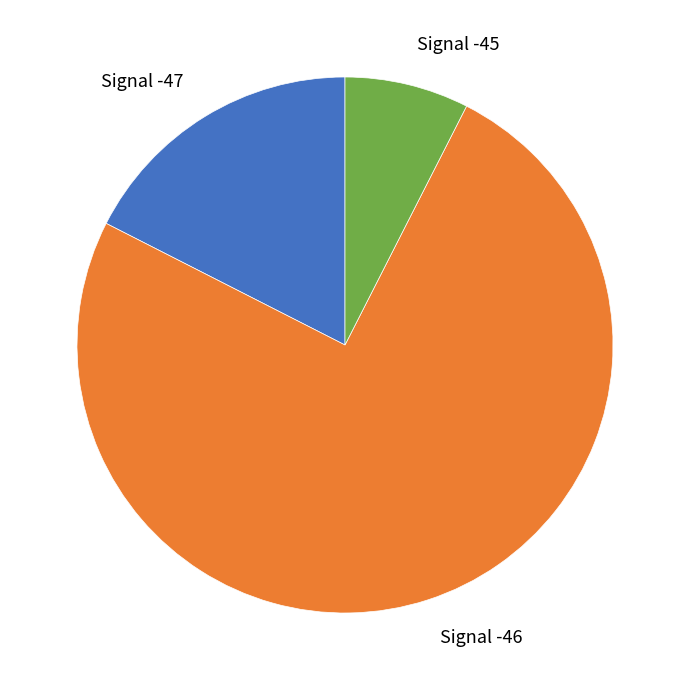

Is there any slice that represents more than half of the pie?

Yes